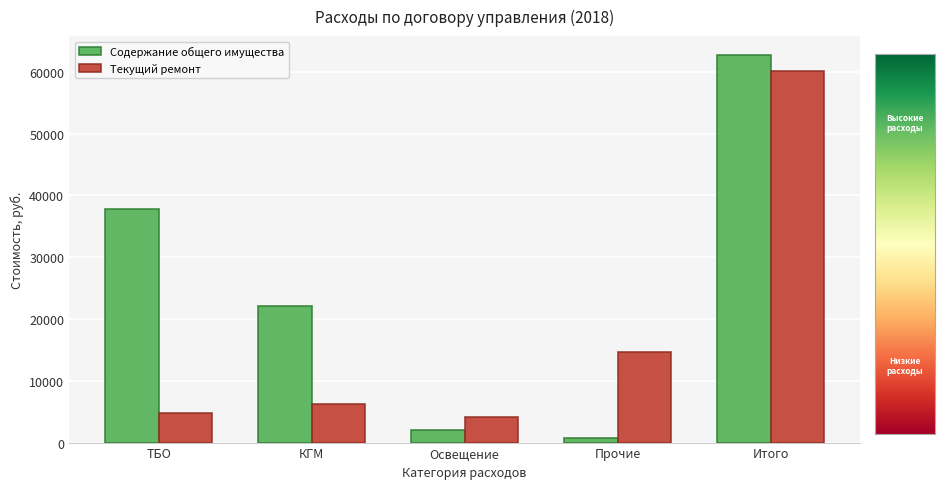

Reading right to left, transcribe all the data shown in this chart.

Содержание общего имущества: Итого=62623.9	Прочие=708.7	Освещение=1973.6	КГМ=22084.3	ТБО=37857.3
Текущий ремонт: Итого=60079.7	Прочие=14658.3	Освещение=4195.8	КГМ=6284.9	ТБО=4736.2